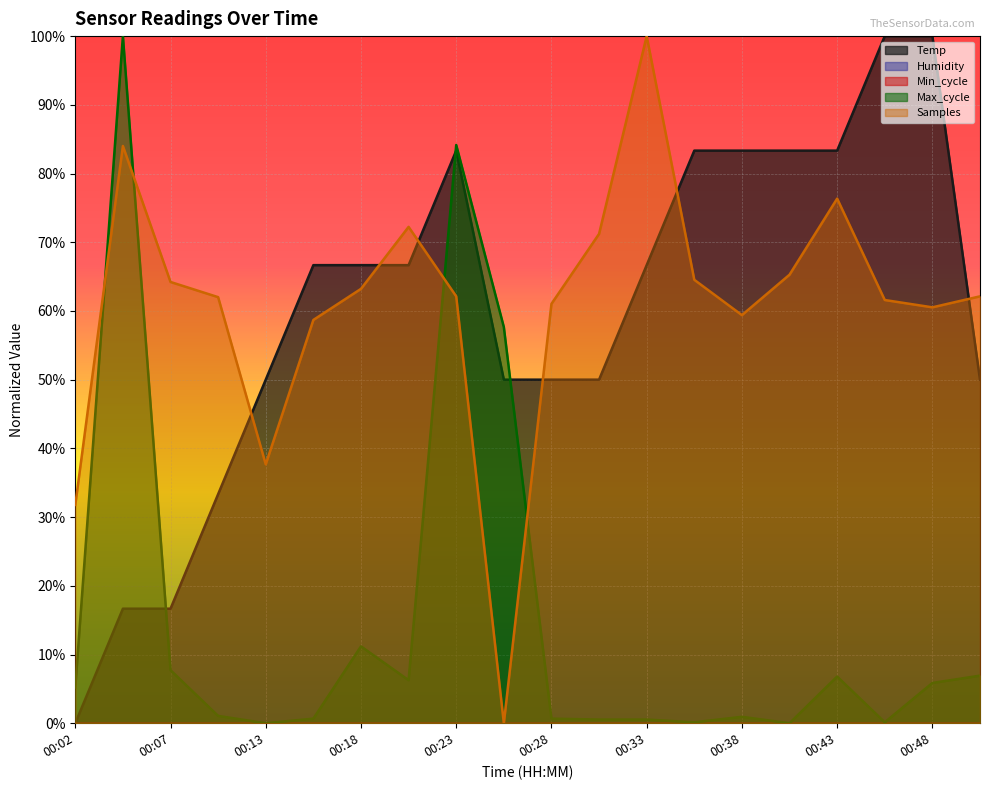

How many lines are shown in the chart?

3